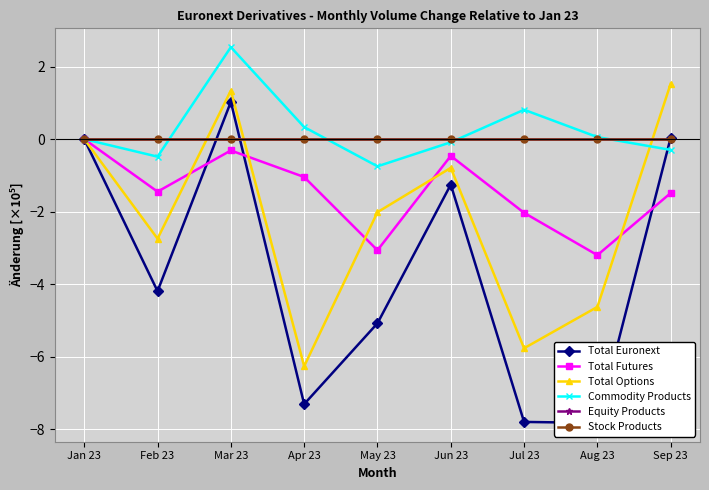

What is the greatest value displayed?

2.5